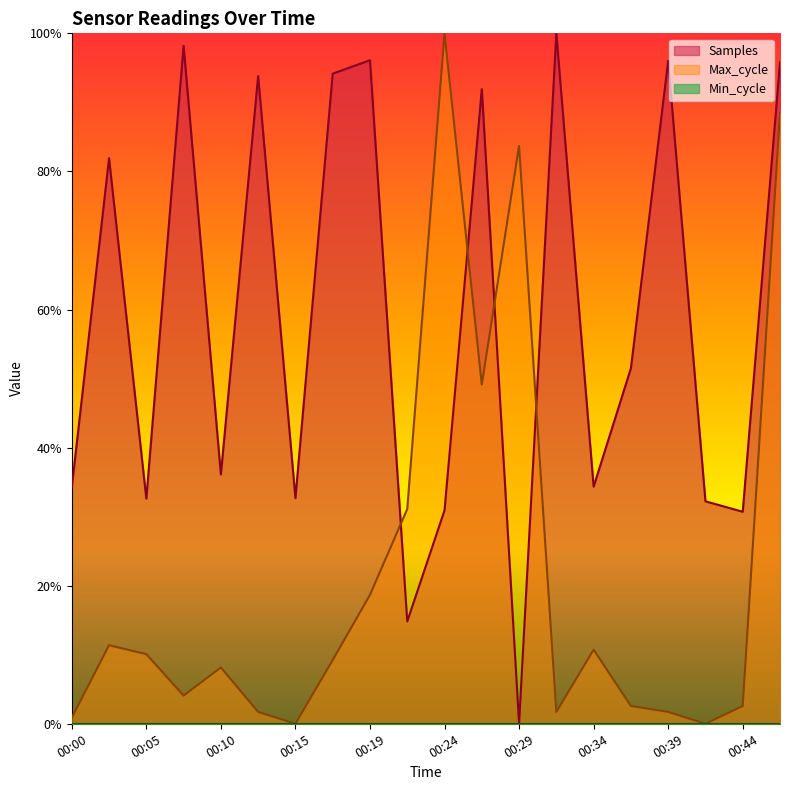

How many intersections are there between Max_cycle and Samples?

4